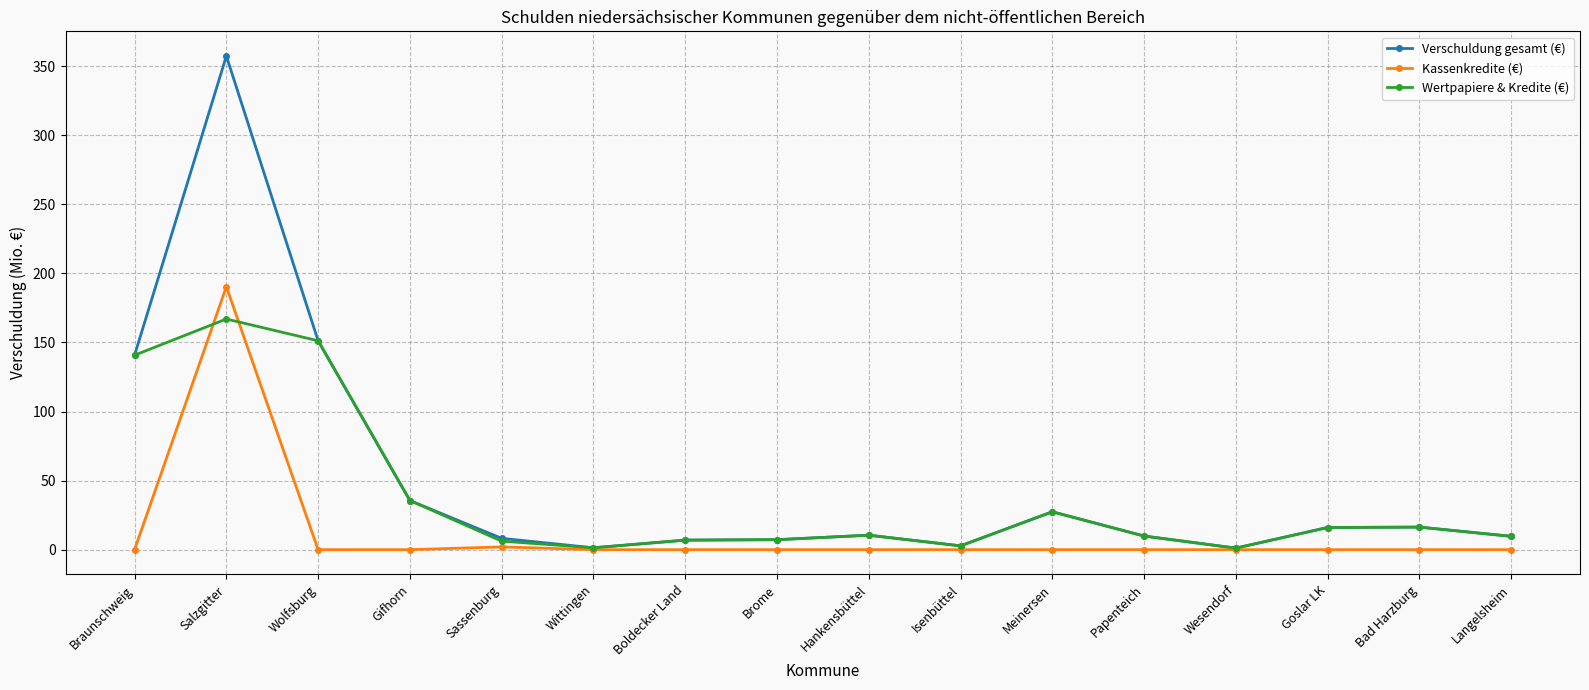

What is the maximum value for Wertpapiere & Kredite (€)?

166.9